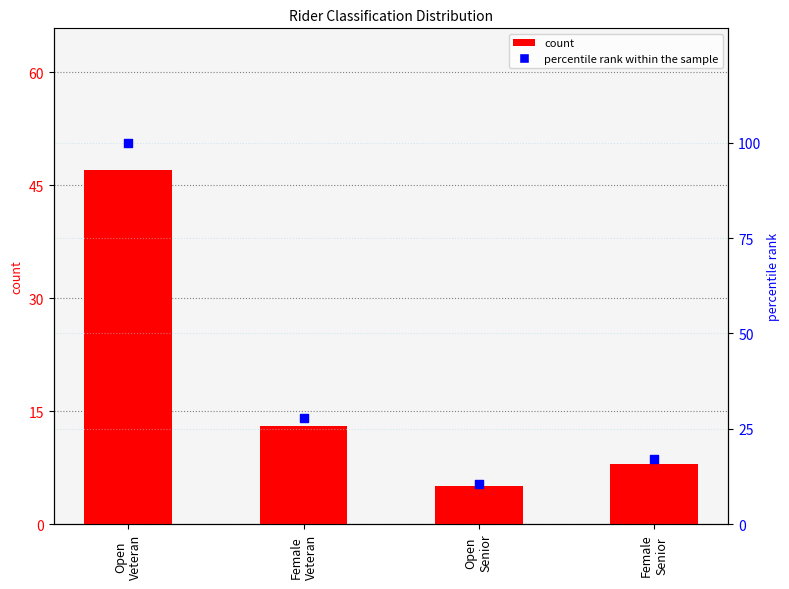

Which series has the largest Y range (max minus min)?

percentile rank within the sample